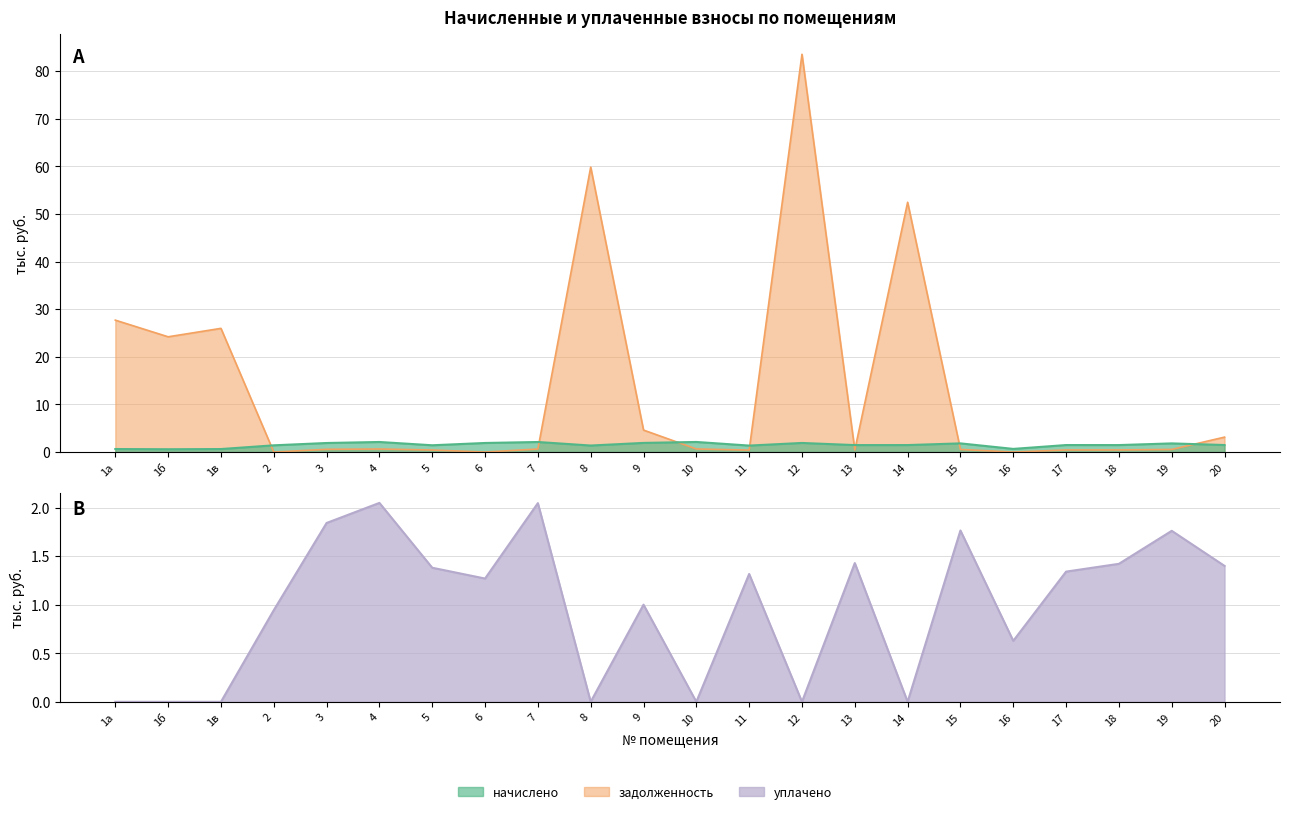

What is the label of the 15th point from the right?

6